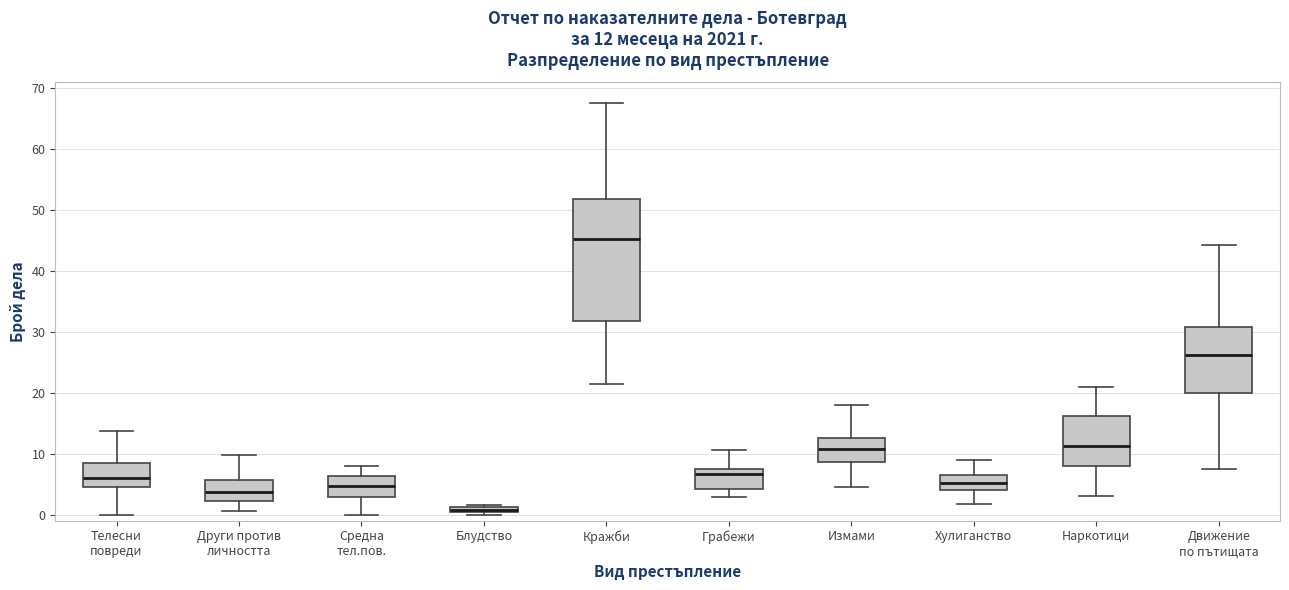

Comparing the boxes themselves (not the whiskers), which one is the tallest?

Кражби